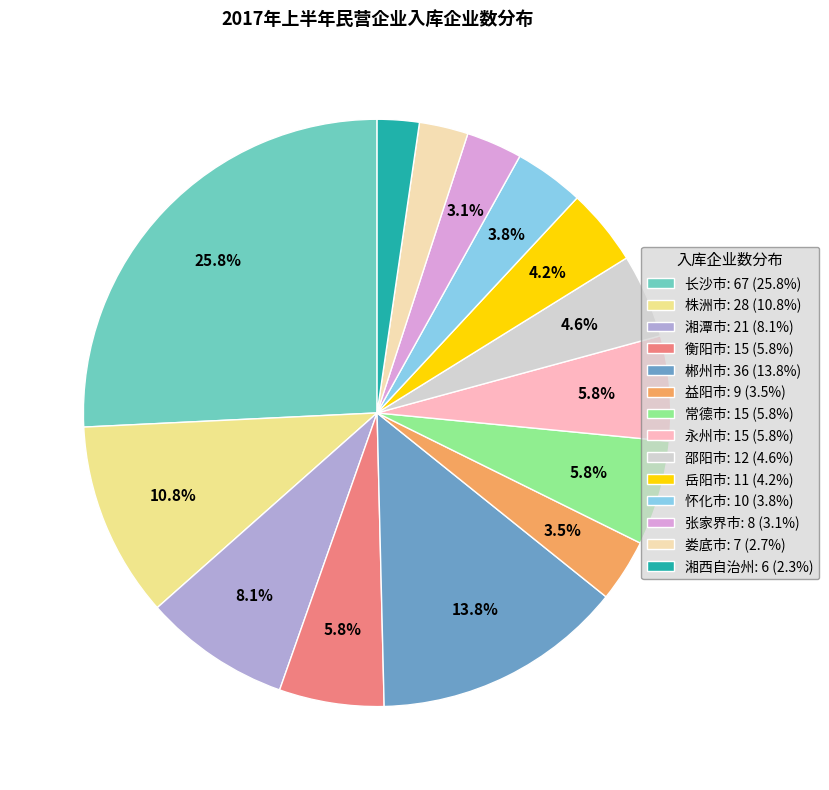

Which slice is the largest?

长沙市